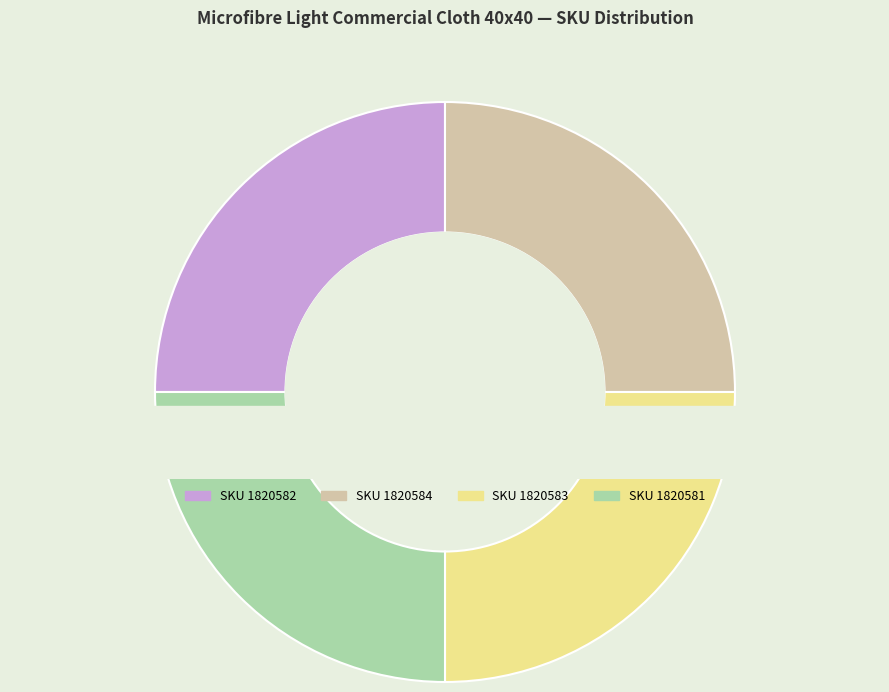

Is there any slice that represents more than half of the pie?

No